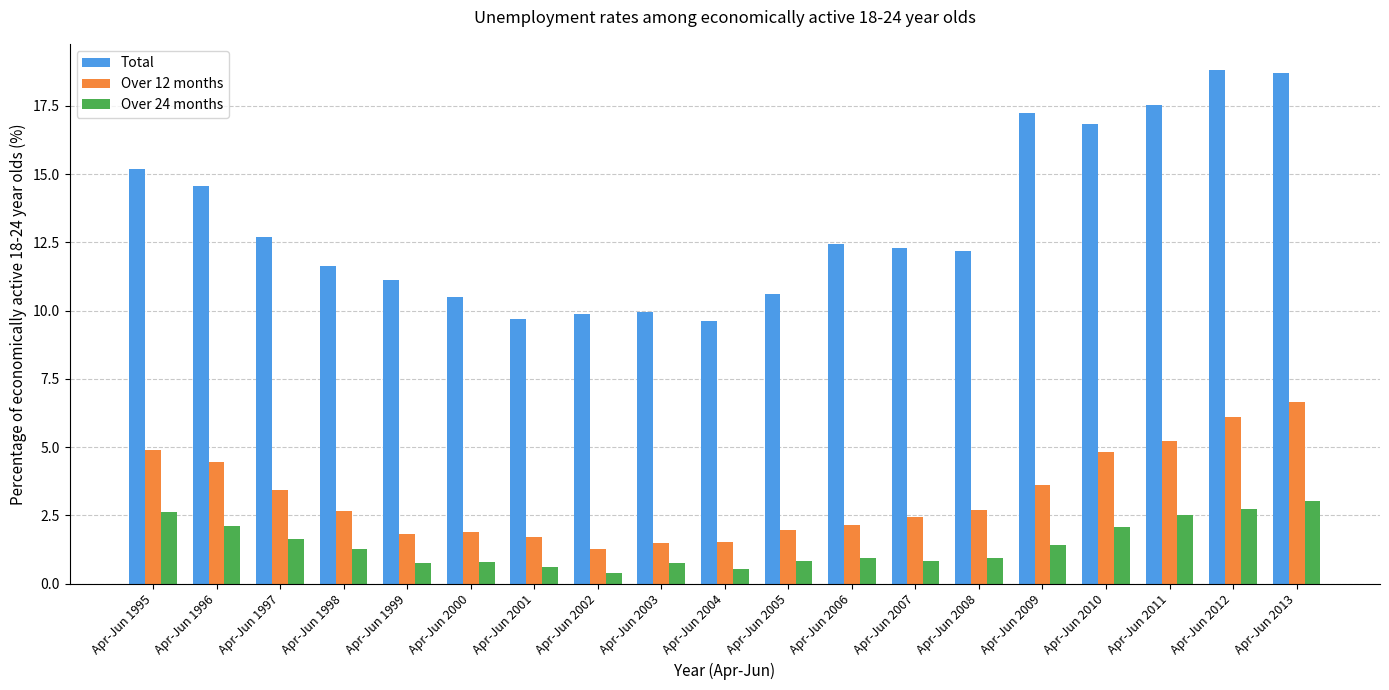

At how many categories does at least one series exceed 17?

4